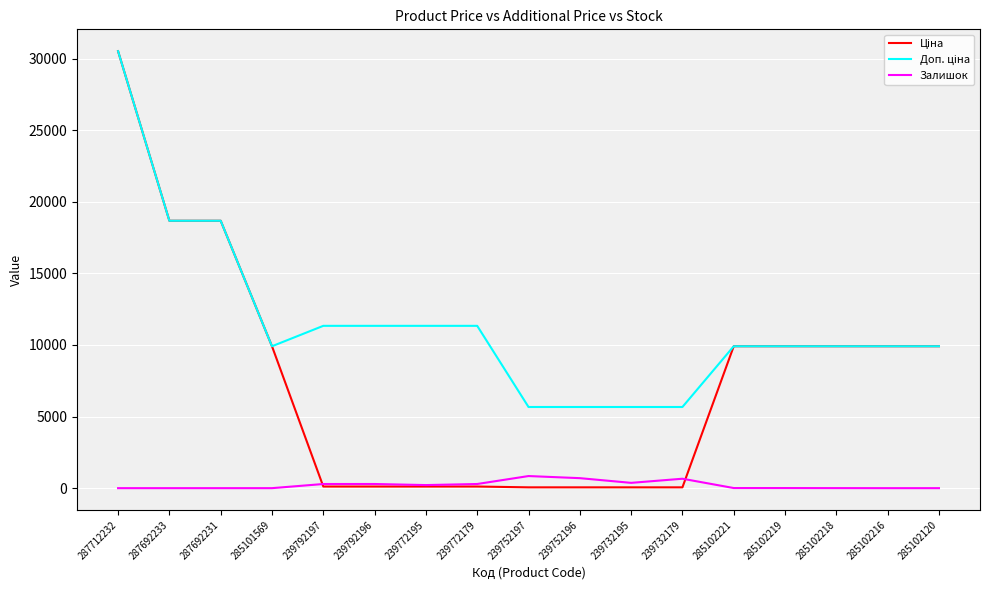

Which category has the highest value across all series?

287712232